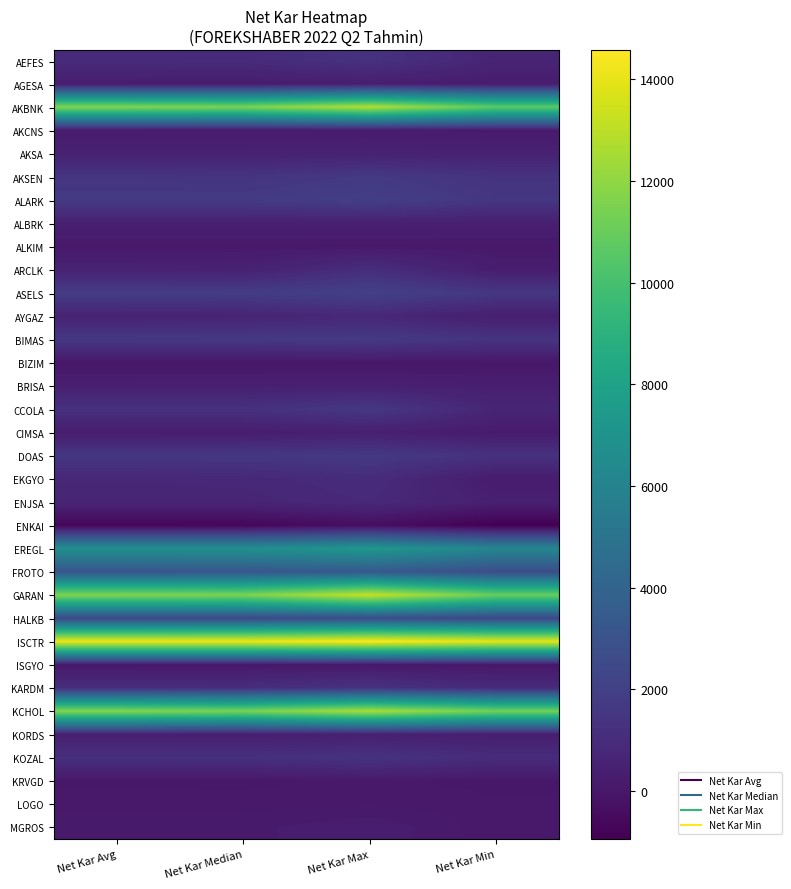

What is the total value across all series at Net Kar Avg?

79004.7